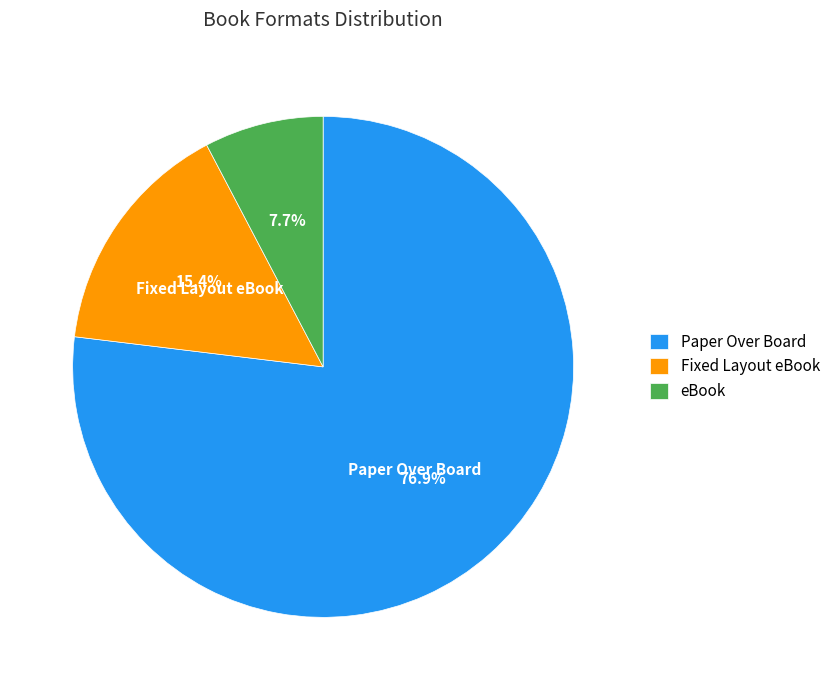

Does Paper Over Board represent more than half of the total?

Yes